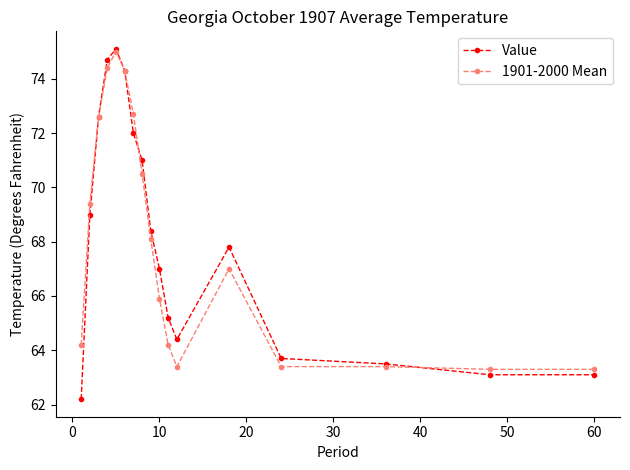

Which series has the largest total across all categories?

Value